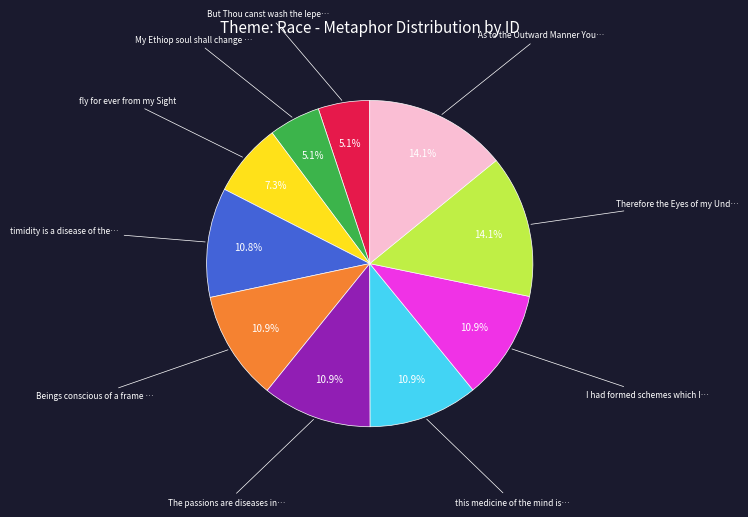

Is there any slice that represents more than half of the pie?

No